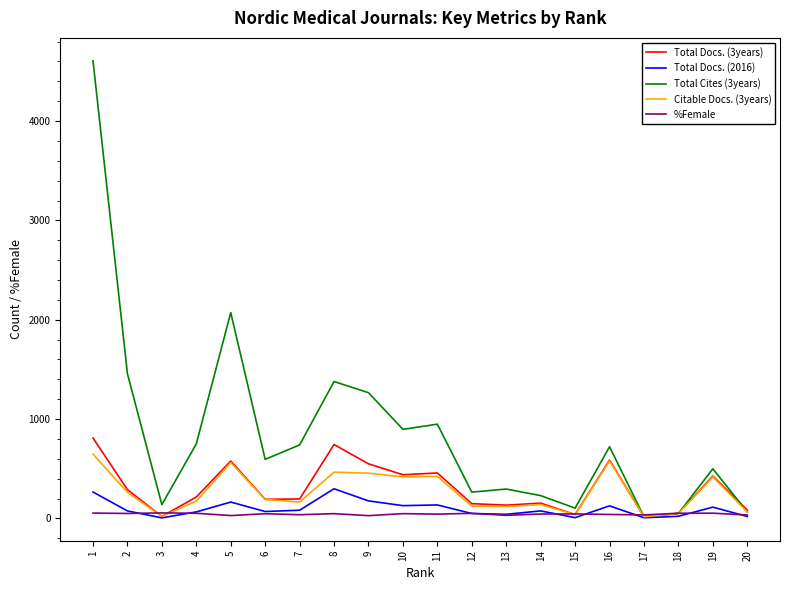

Is the value of Total Cites (3years) at 15 greater than the value of Citable Docs. (3years) at 5?

No